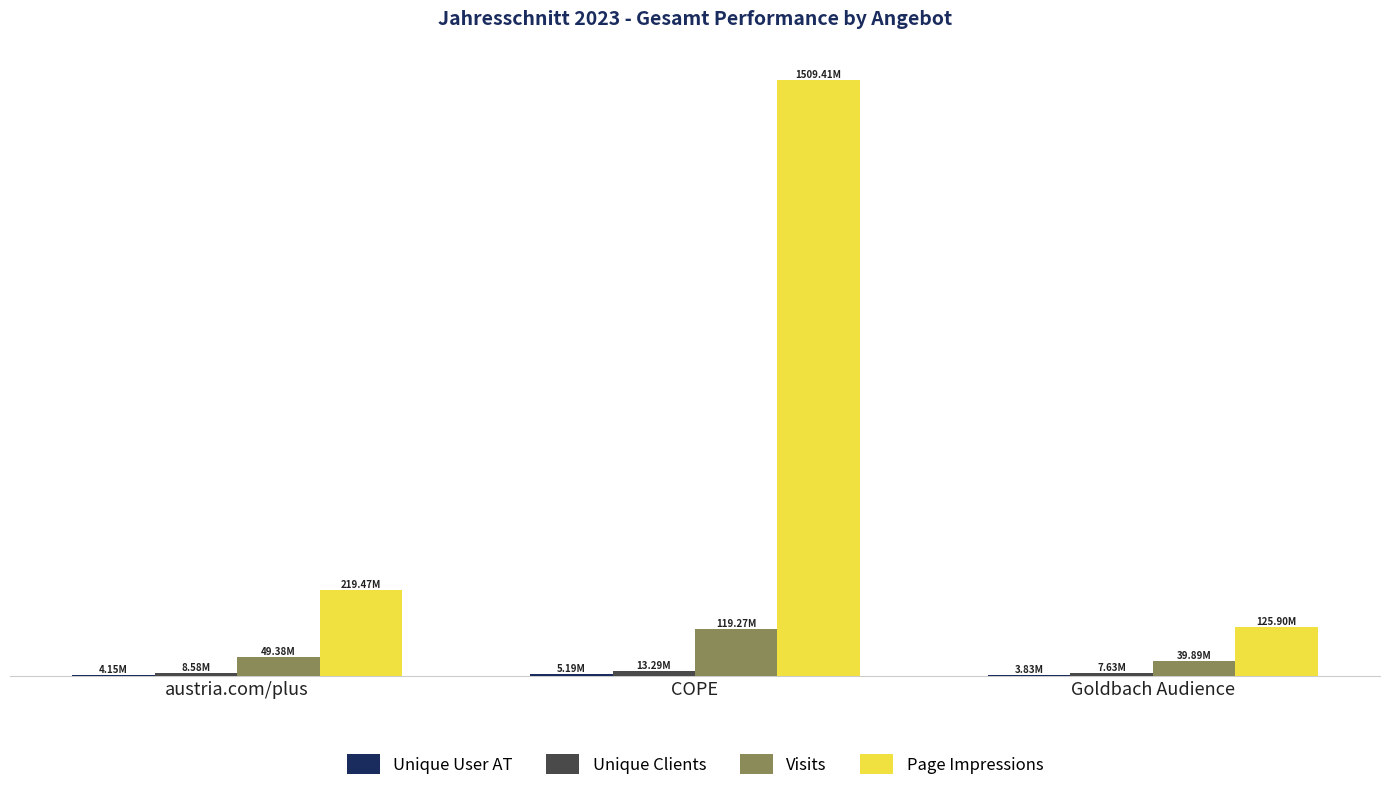

What is the minimum value shown in the chart?

3834696